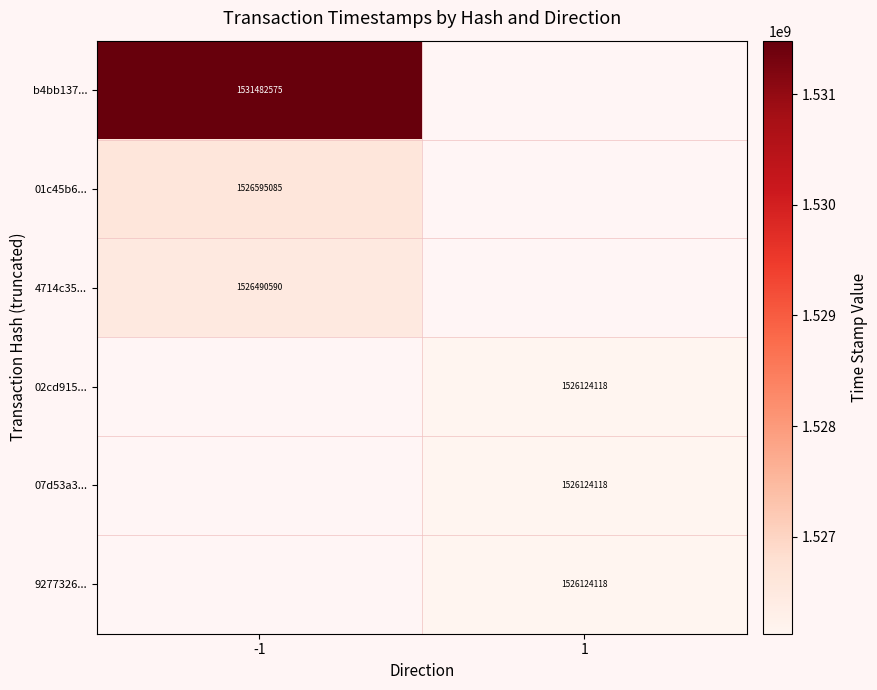

Is it true that 01c45b6... equals 1526595085 at -1?

True